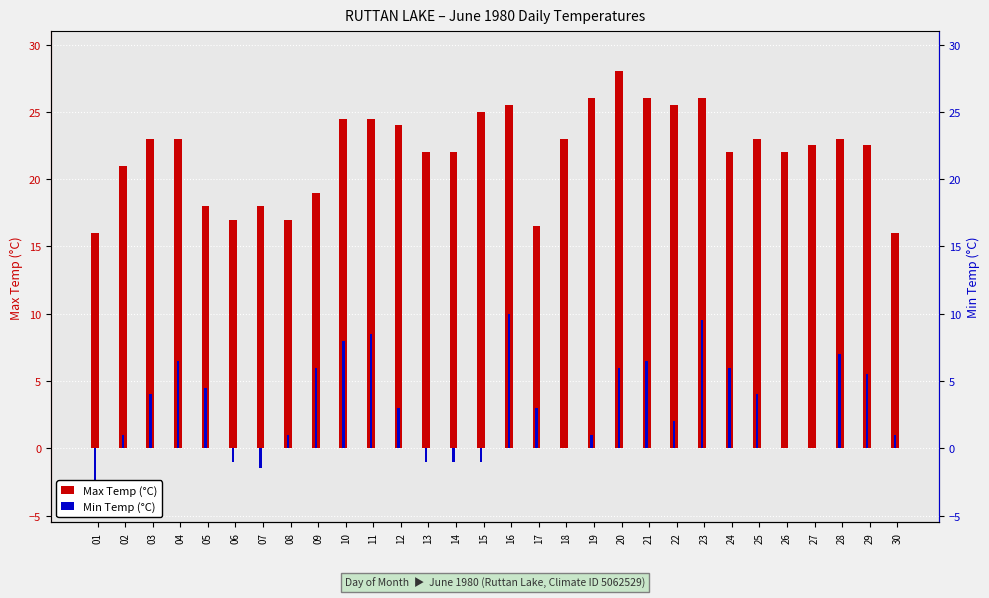

Which series has the largest total across all categories?

Max Temp (°C)